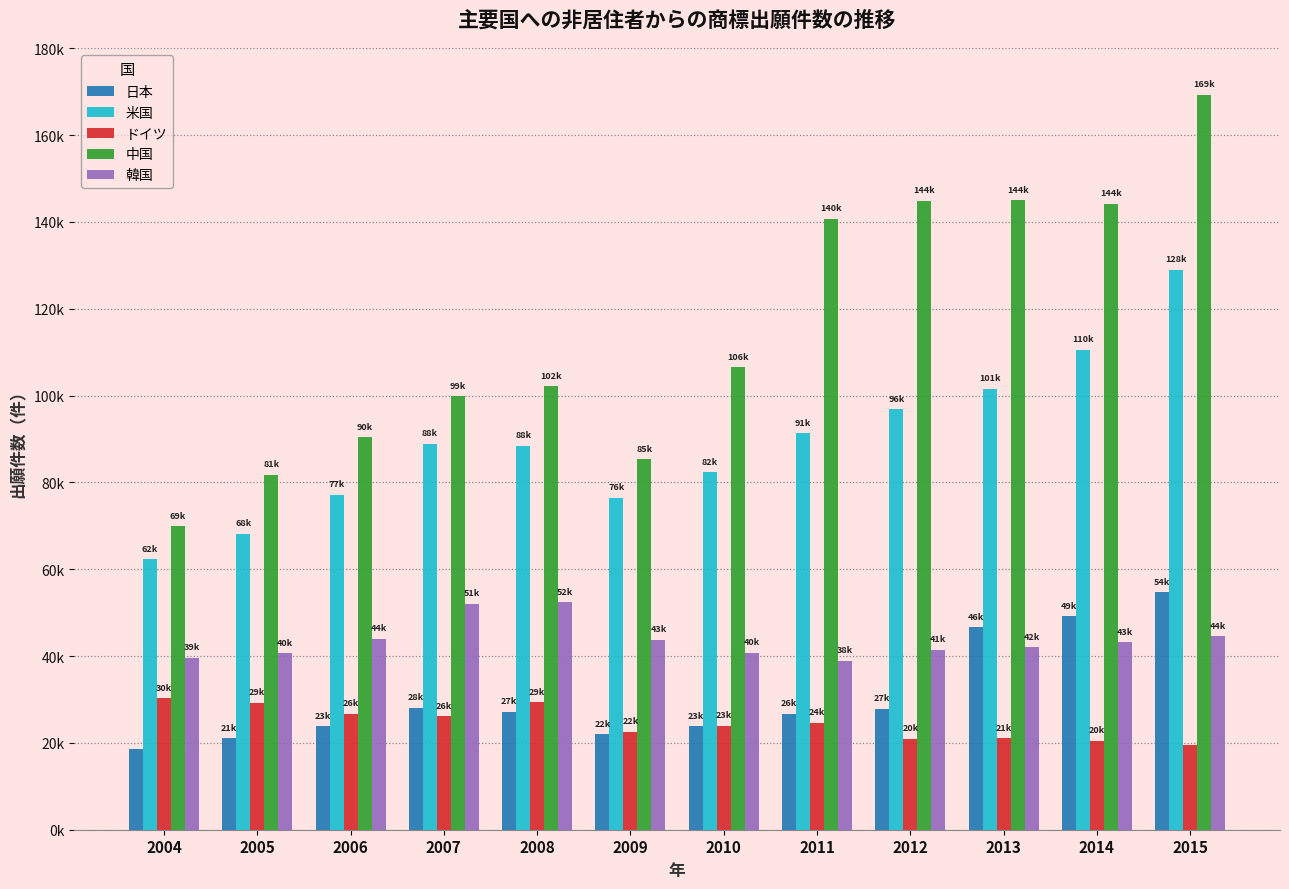

What are all the series names shown in the legend?

日本, 米国, ドイツ, 中国, 韓国